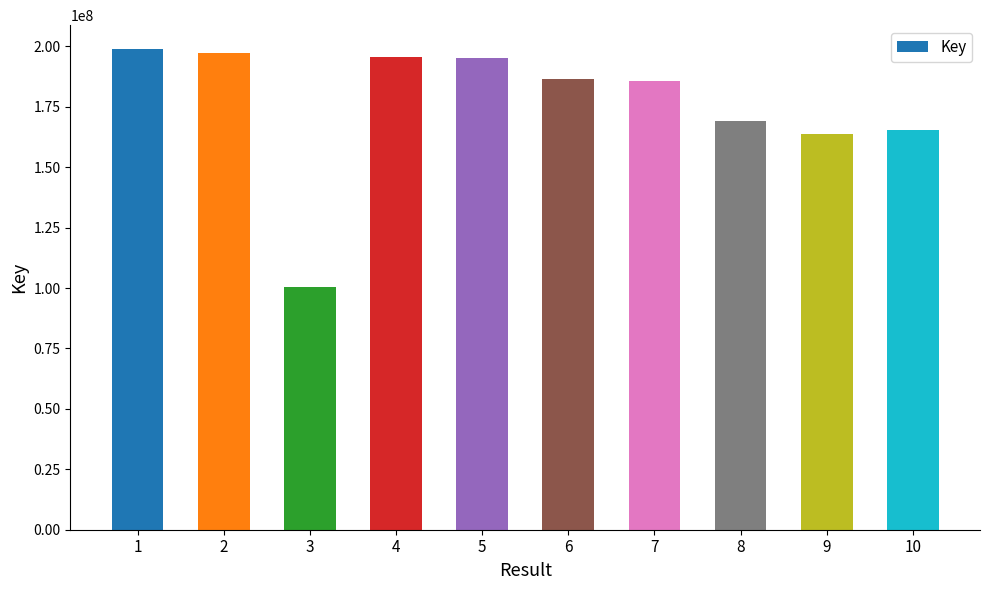

What is the average value?

175724735